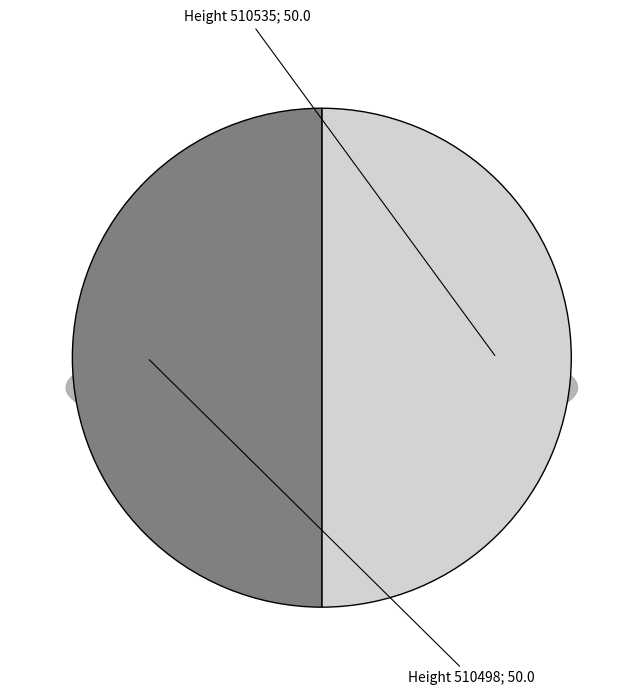

To the nearest percent, what percentage of the pie is 510535?

50%